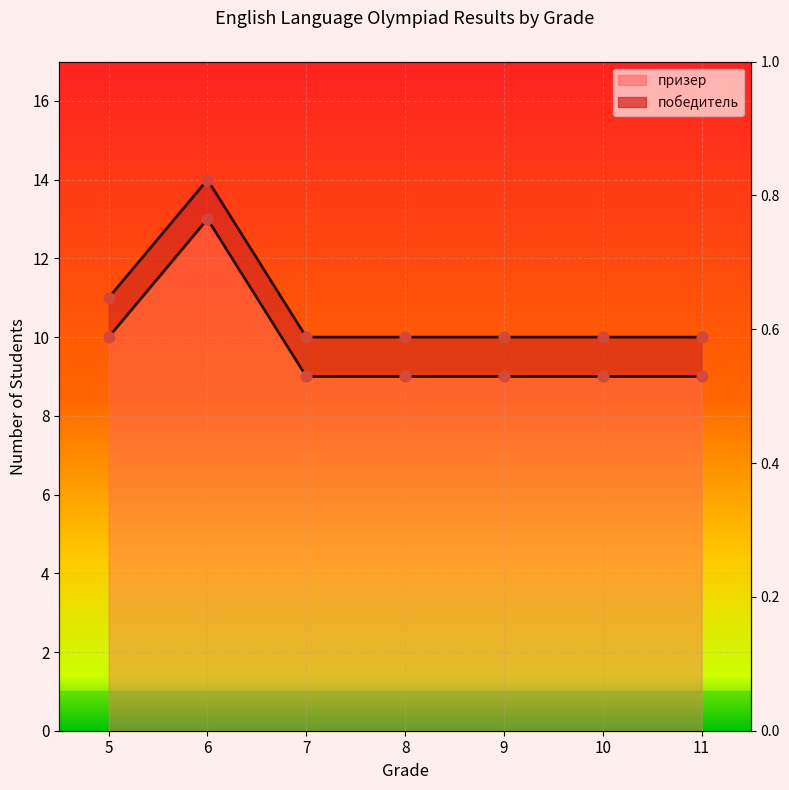

What is the change in value from 5 to 8?

-1